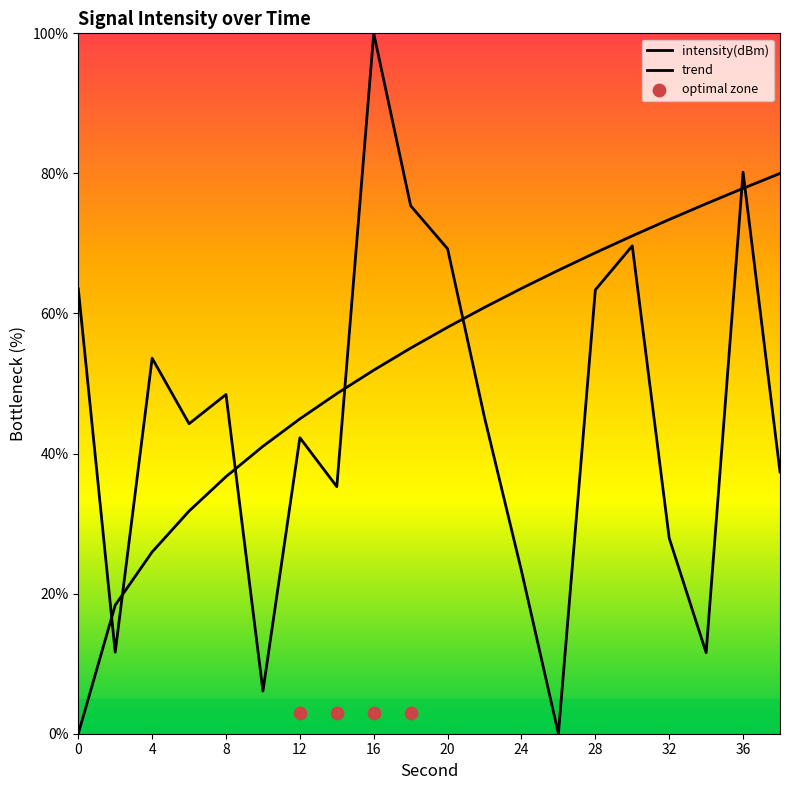

Which has a higher value, 22 or 8?

8